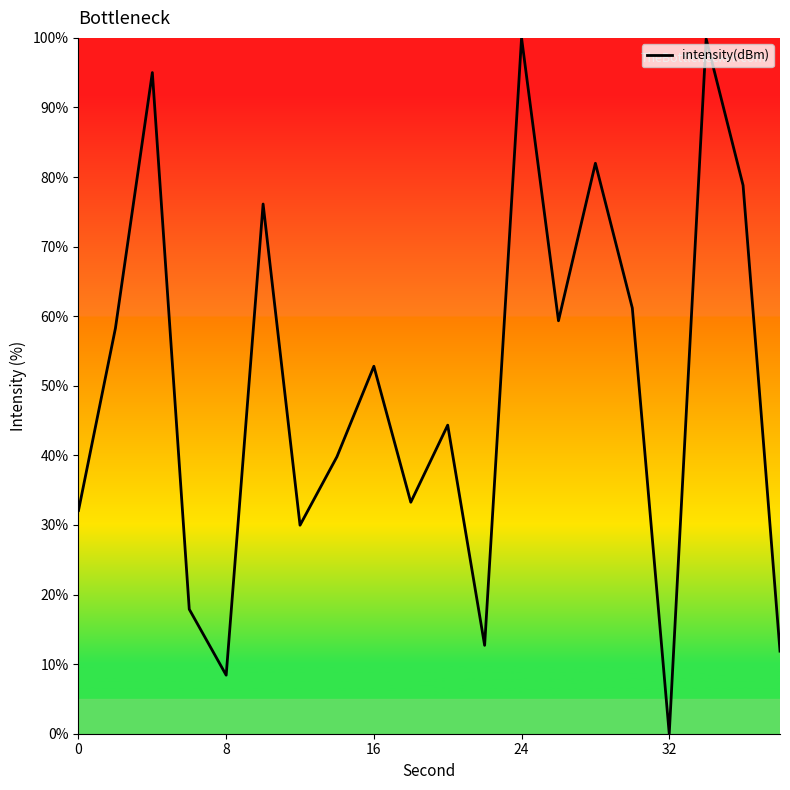

What is the greatest value displayed?

100.0